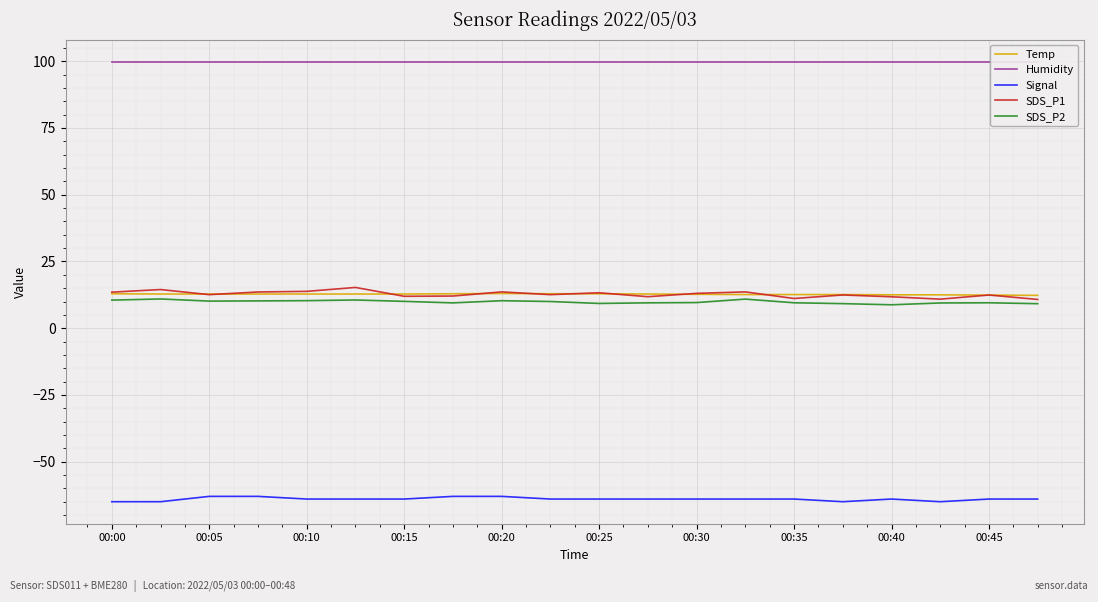

True or false: Signal and Temp cross at least once.

False